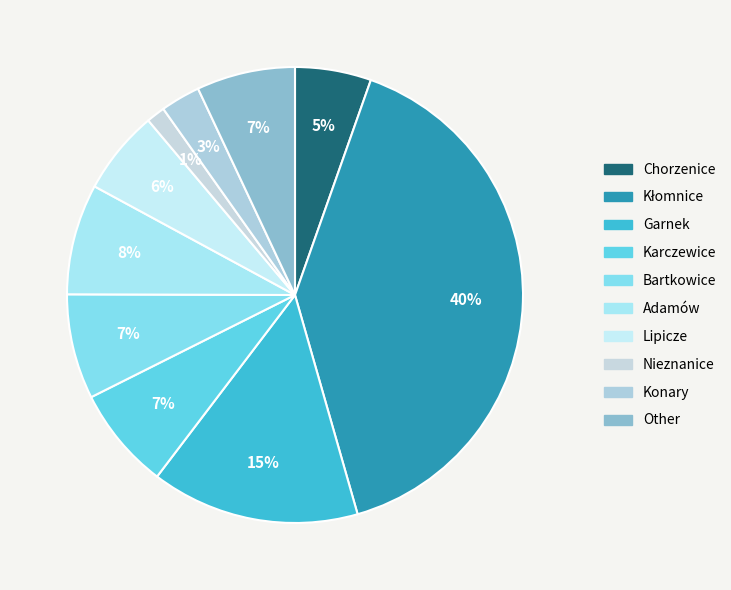

Does any single category account for the majority?

No